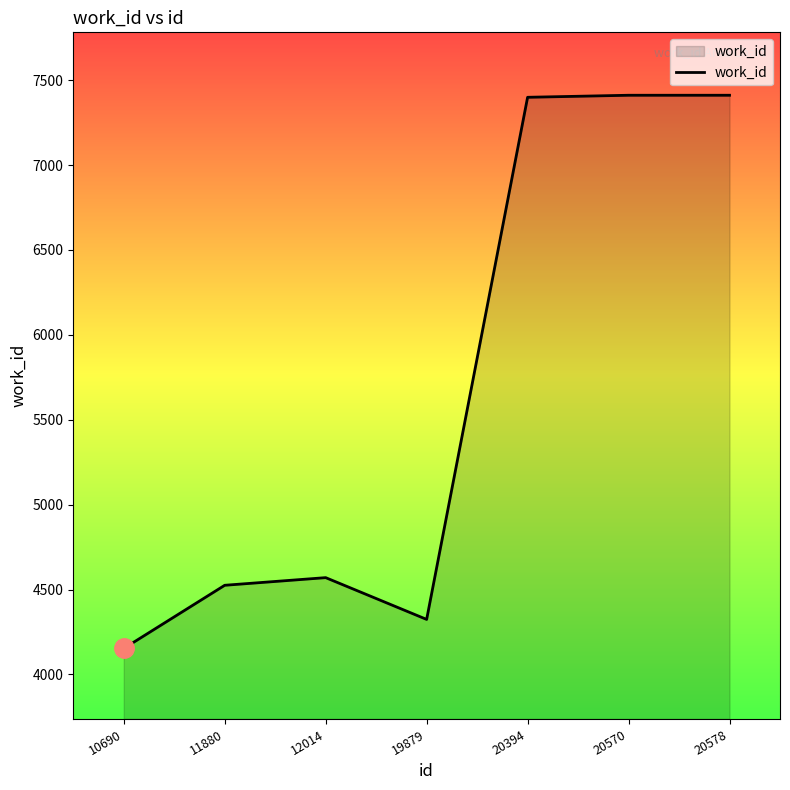

At which category does the data reach its first local valley?

19879